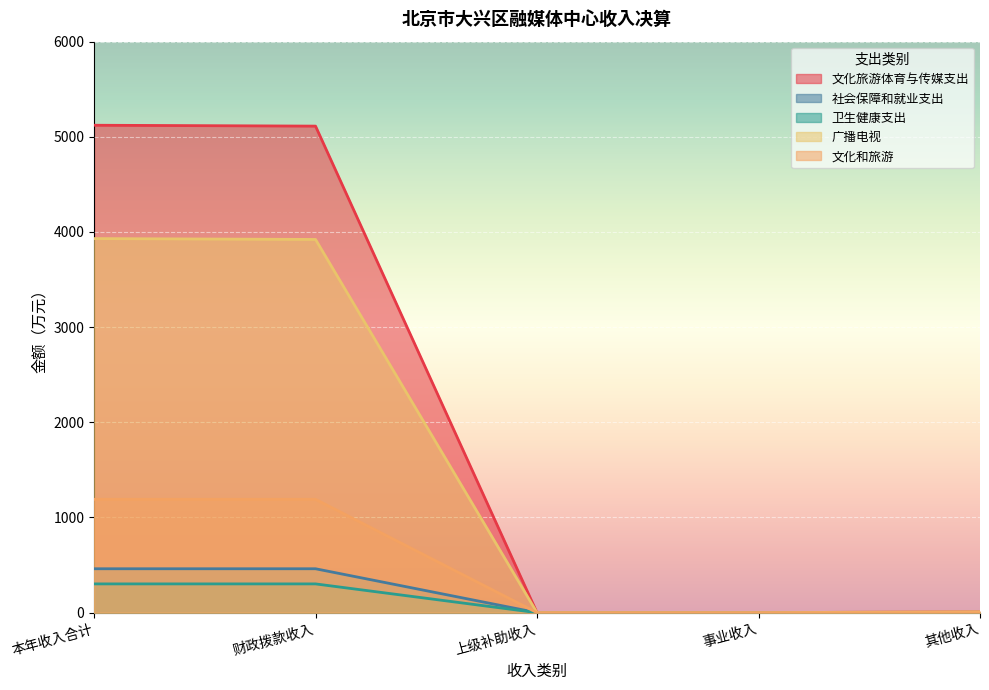

At which category does the chart reach its minimum across all series?

上级补助收入